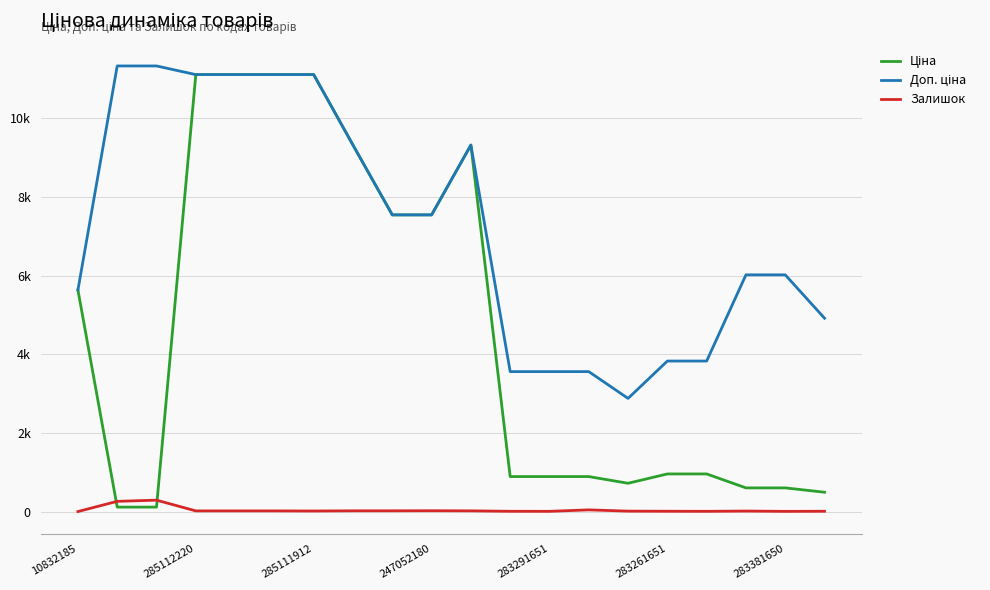

What is the highest value of the Ціна series?

11113.6